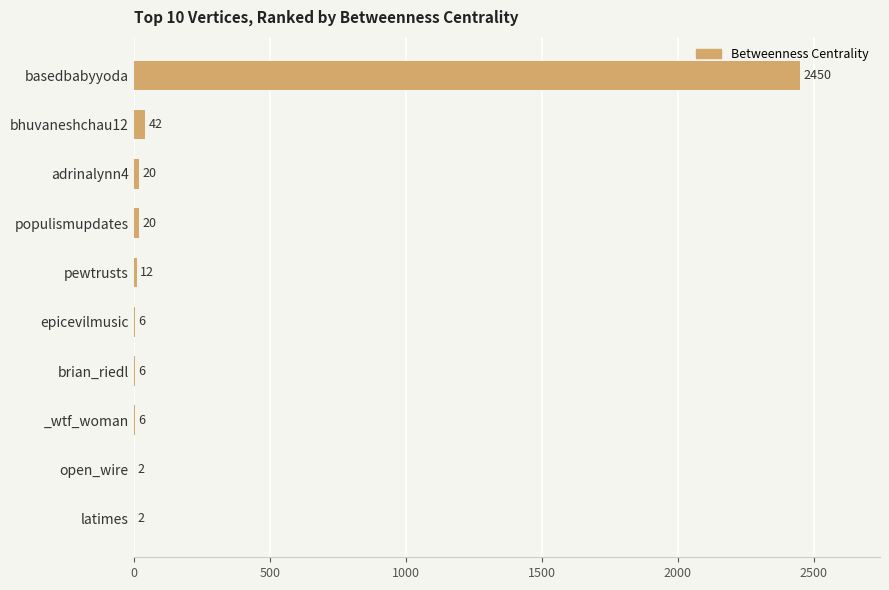

What is the sum of the values at _wtf_woman and latimes?

8